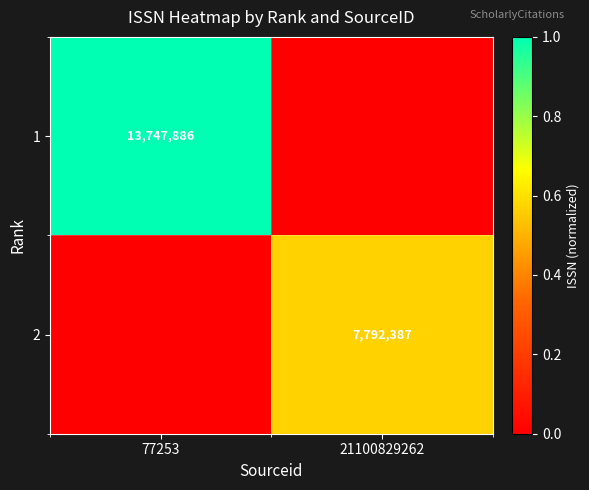

At which category is the sum across all series the highest?

77253